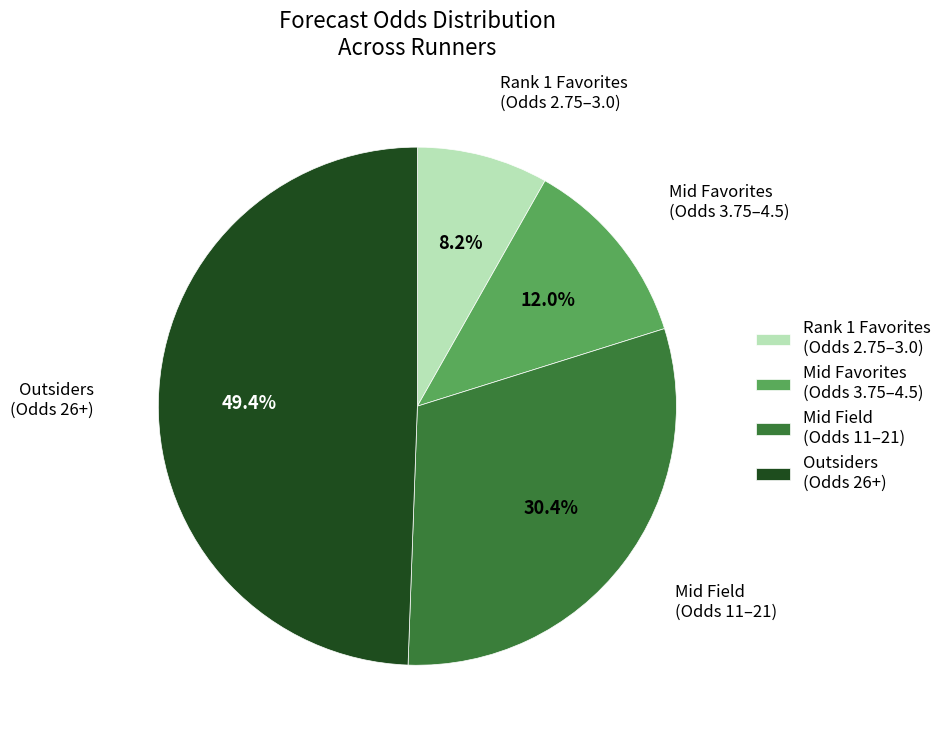

Does Mid Favorites (Odds 3.75–4.5) account for over 50% of the chart?

No